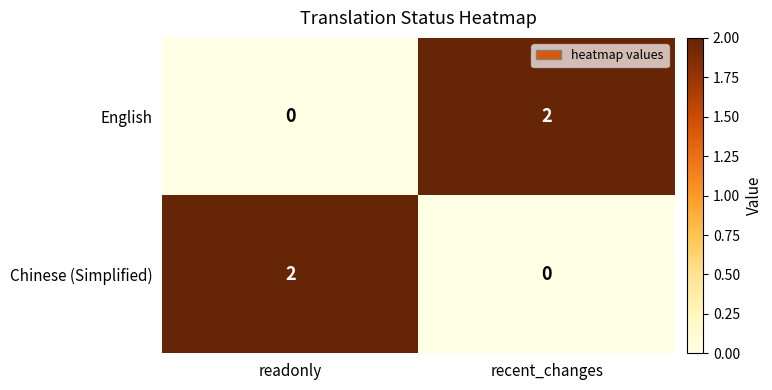

At which label is English closest to 1?

readonly